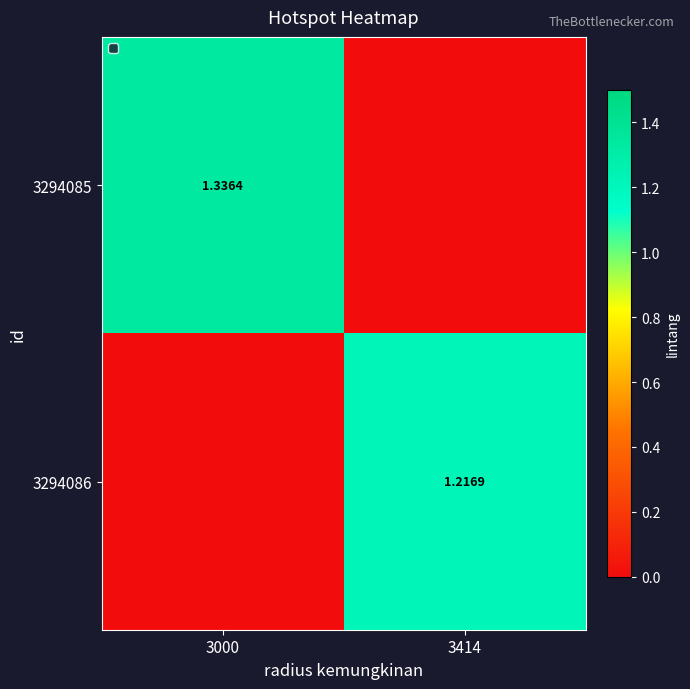

At which category is the sum across all series the highest?

3000